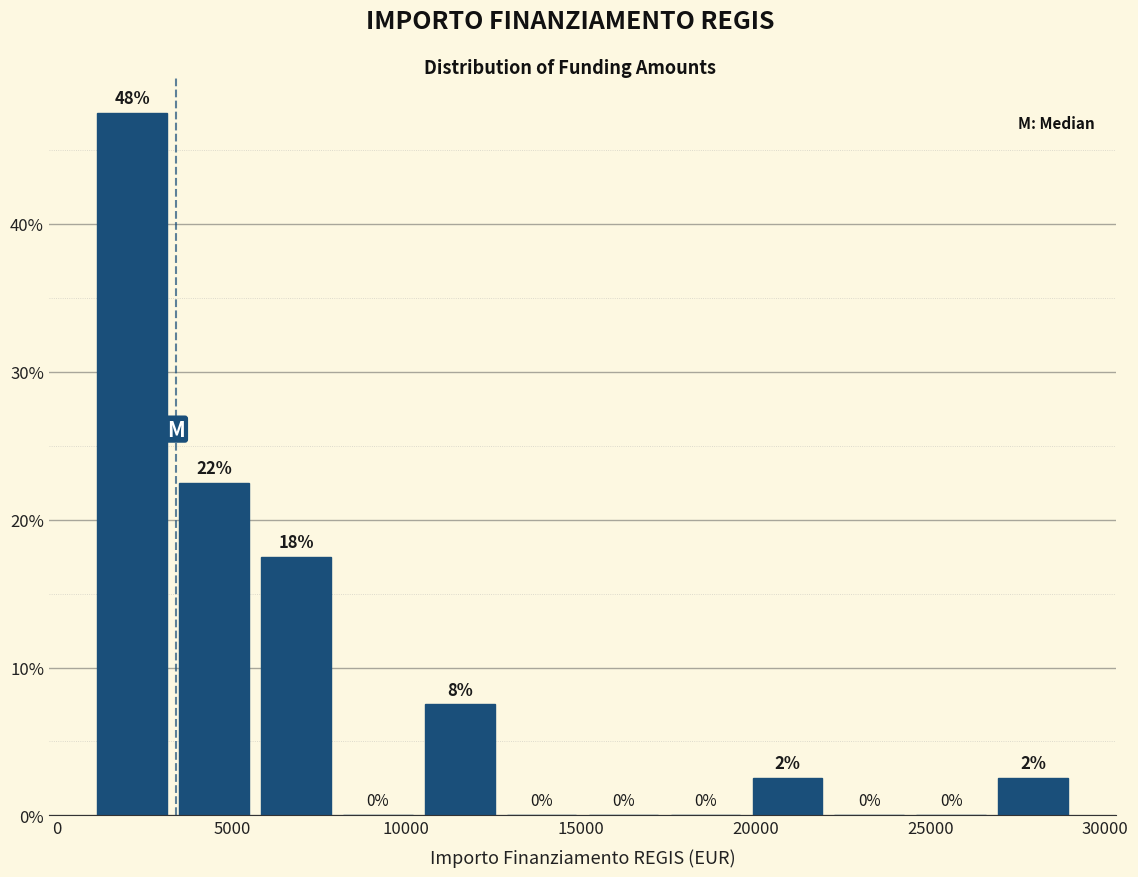

Which range on the x-axis has the tallest bar?

1000 to 3500